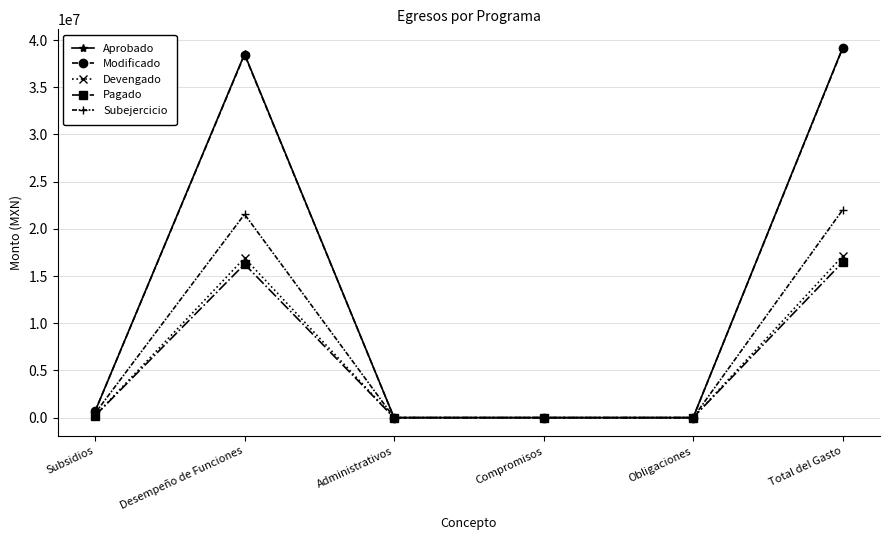

What is the approximate value of Subejercicio at Desempeño de Funciones?

21549303.6